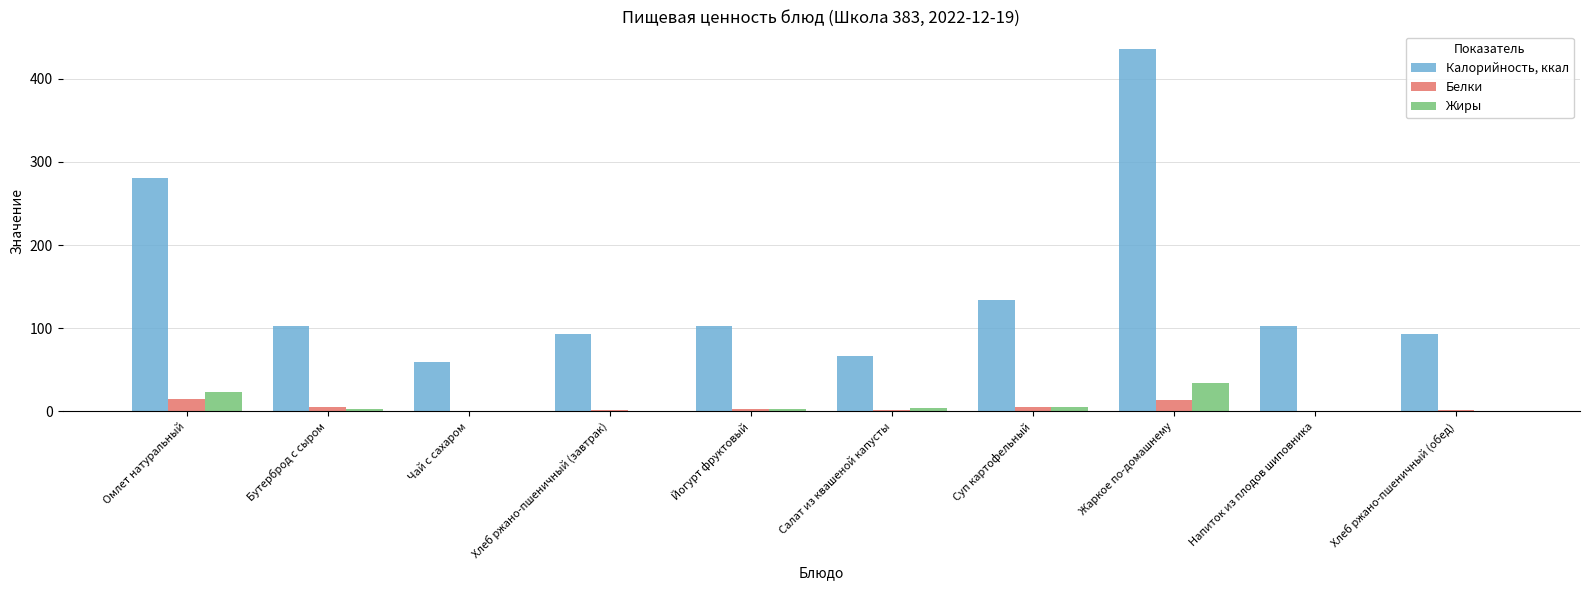

Is it true that Калорийность, ккал equals 761.4 at Жаркое по-домашнему?

False